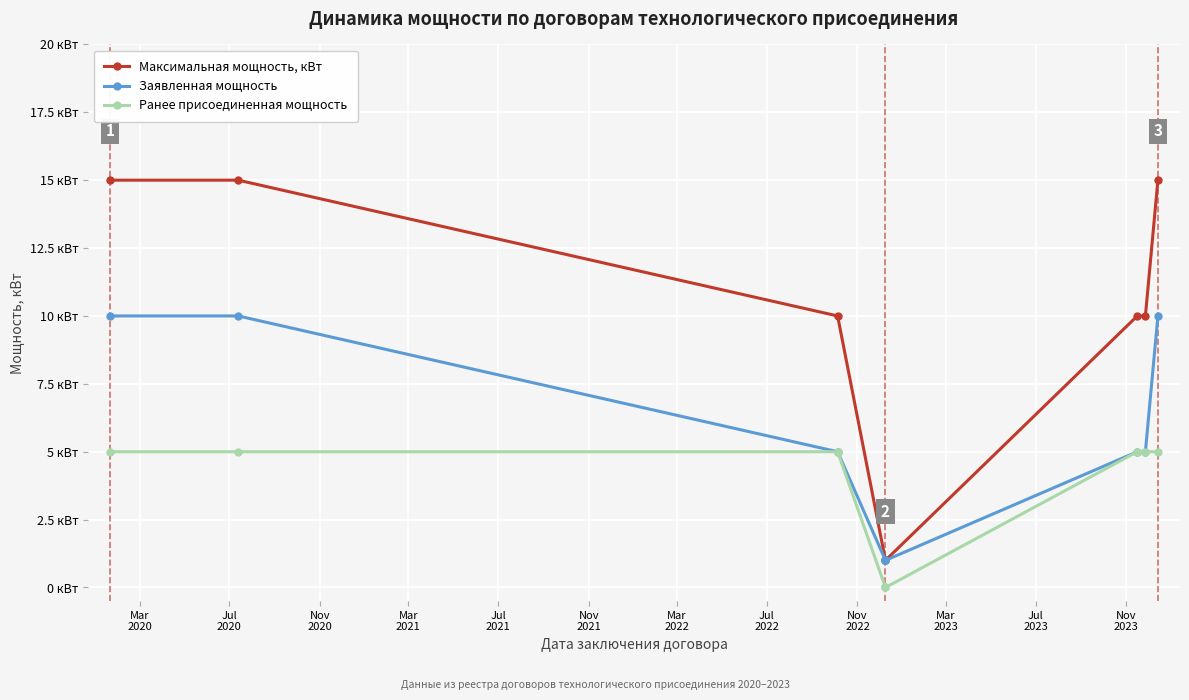

What is the difference between the Заявленная мощность values at Mar
2021 and Jul
2020?

9